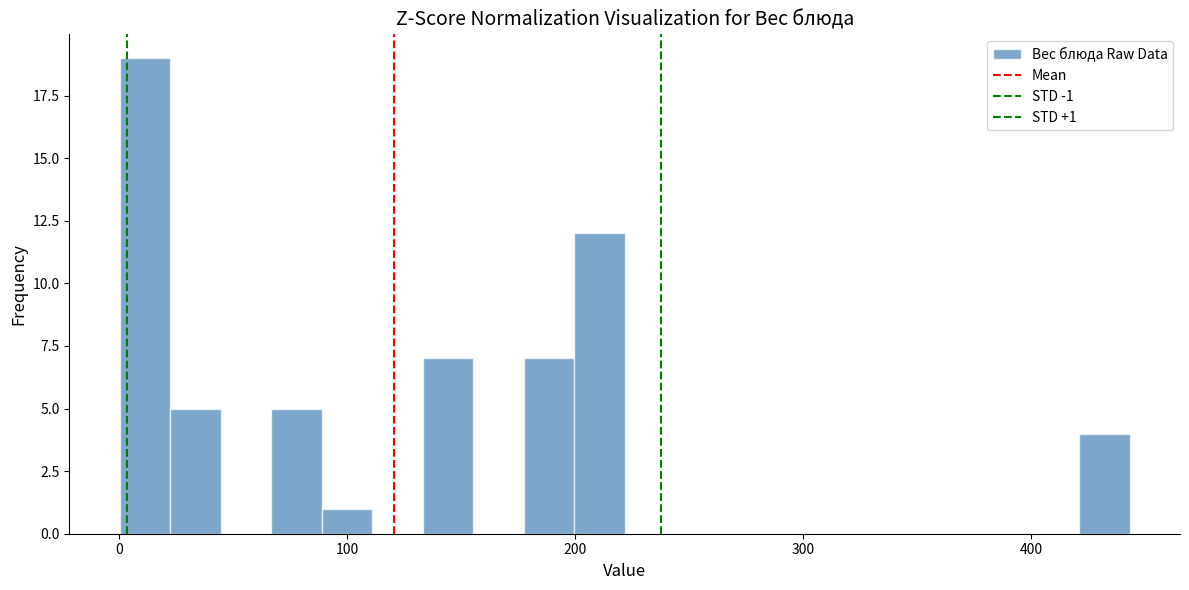

Read against the x-axis, roughly where is the centre of the tallest bar?

10